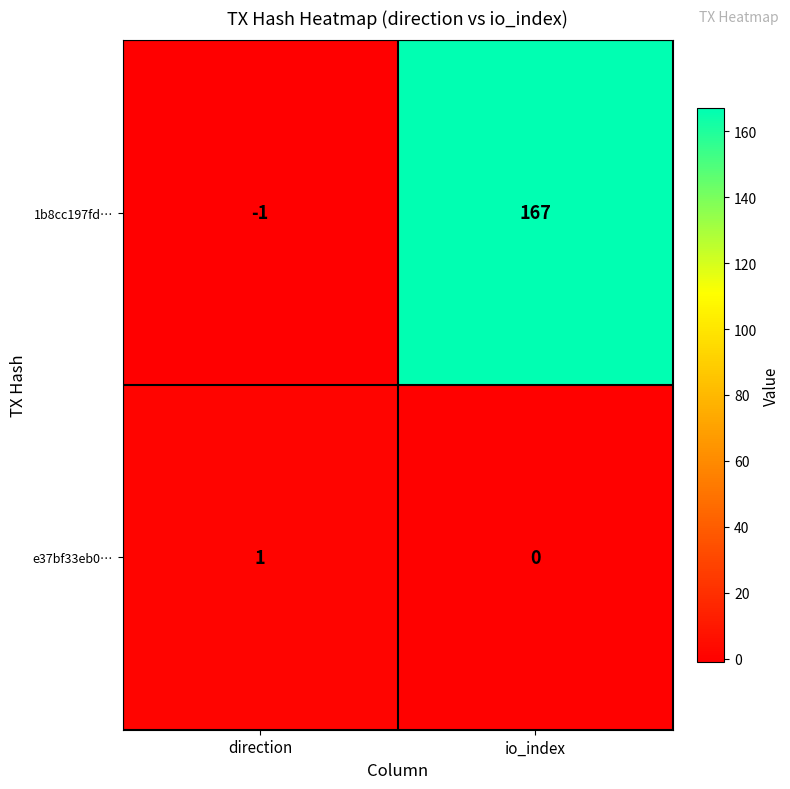

Reading left to right, list all the values displayed in this chart.

1b8cc197fd…: -1	167
e37bf33eb0…: 1	0